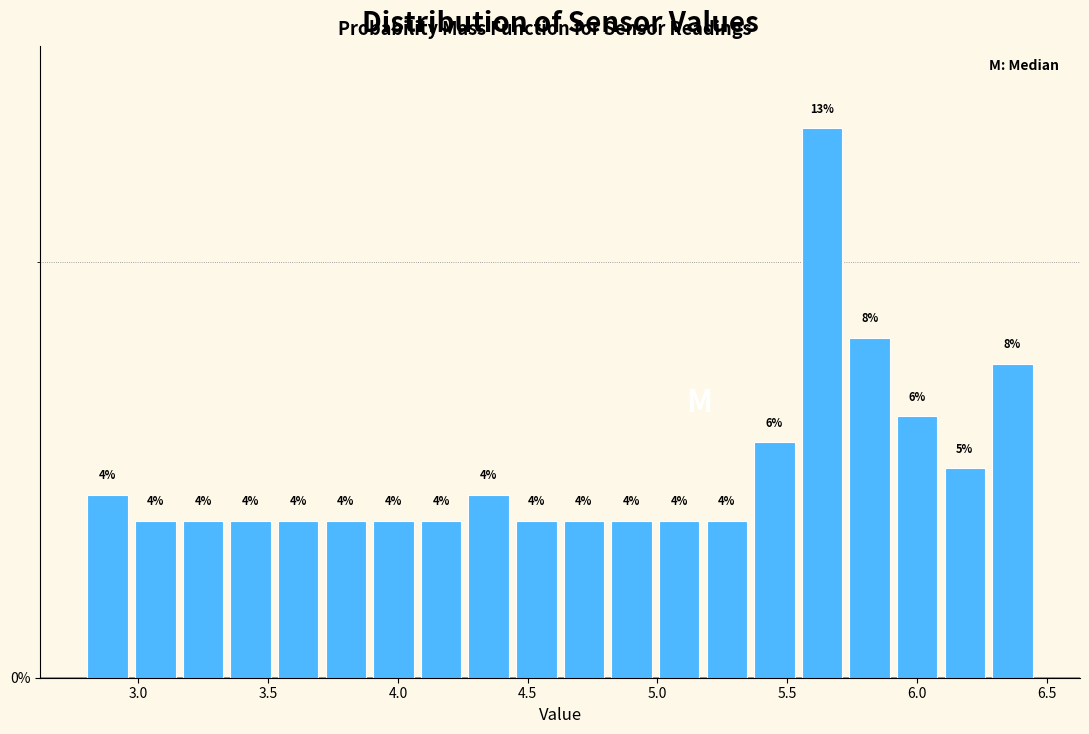

Read against the x-axis, roughly where is the centre of the tallest bar?

5.65